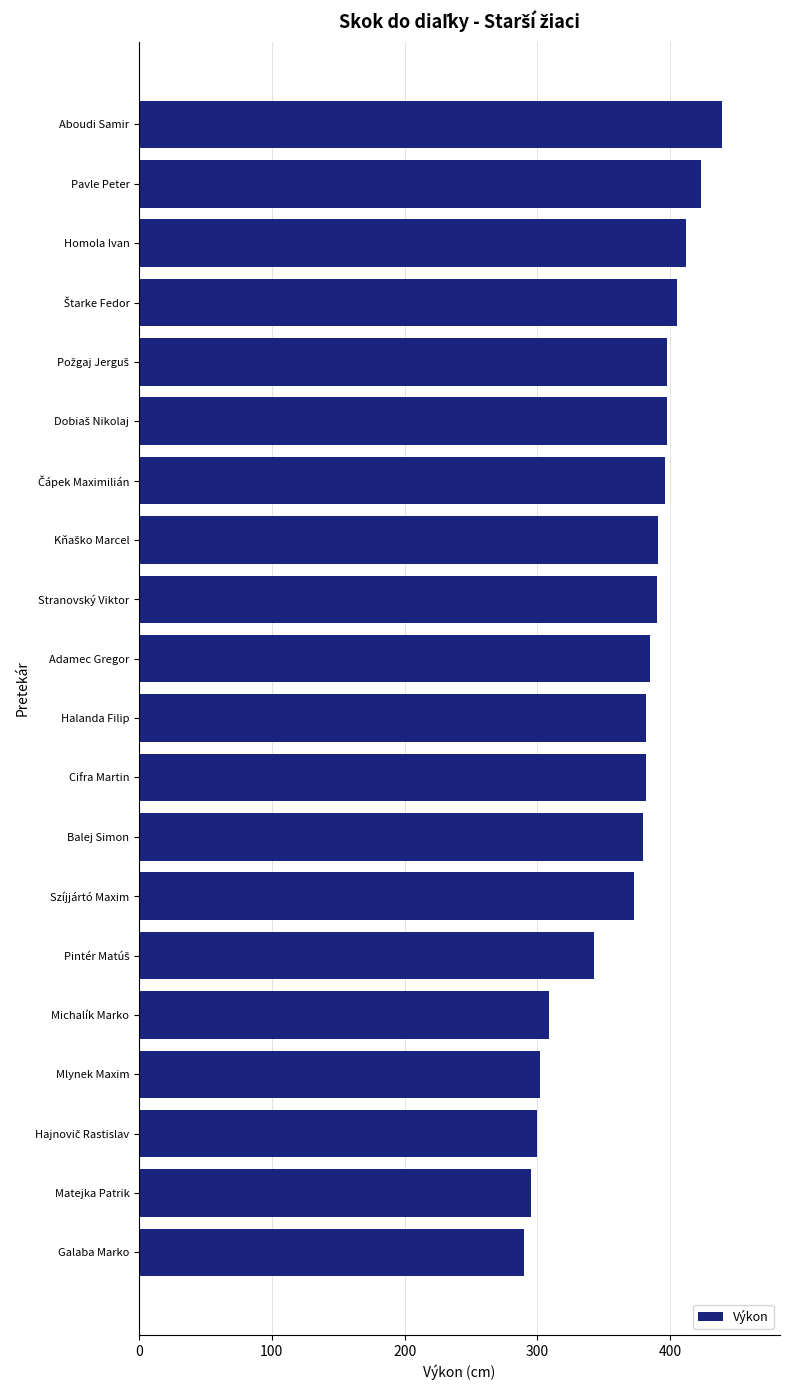

What is the difference between the second highest and second lowest values?

128